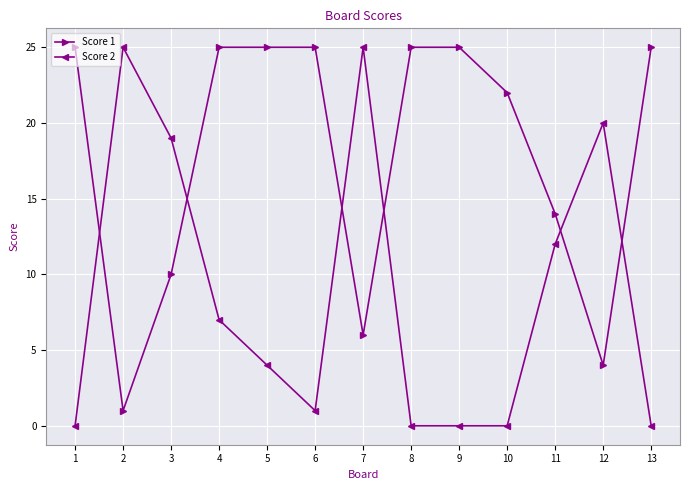

At 9, list the series in order from largest to smallest.

Score 1, Score 2